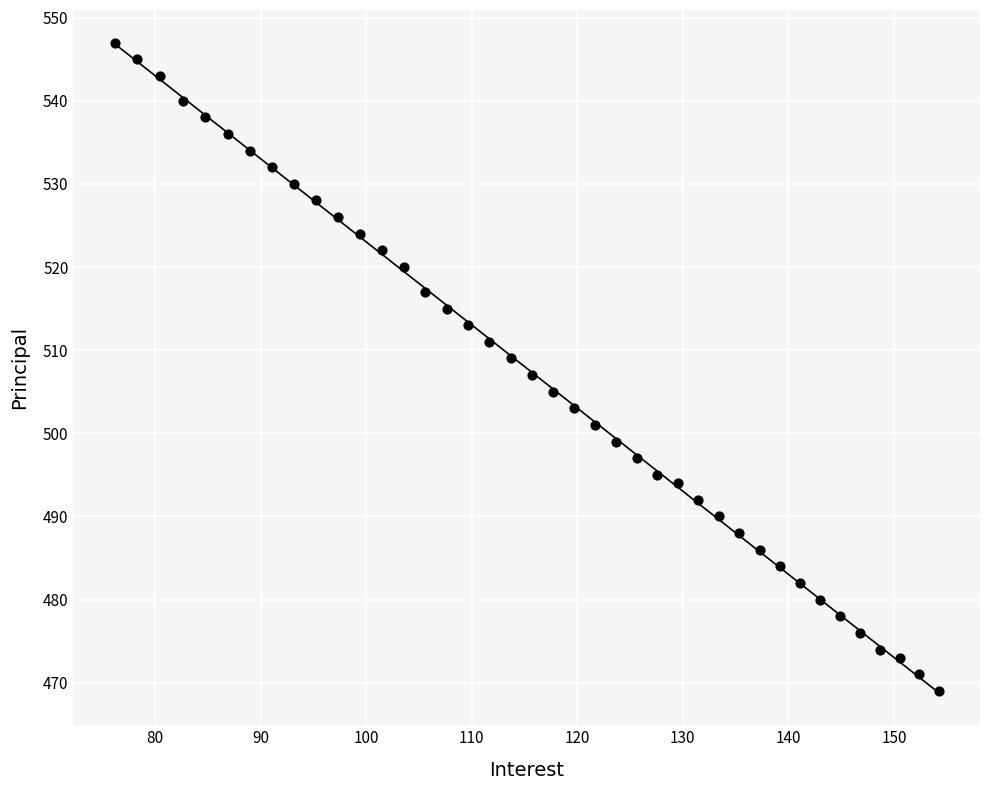

What is the range of Y values (max minus min)?

78